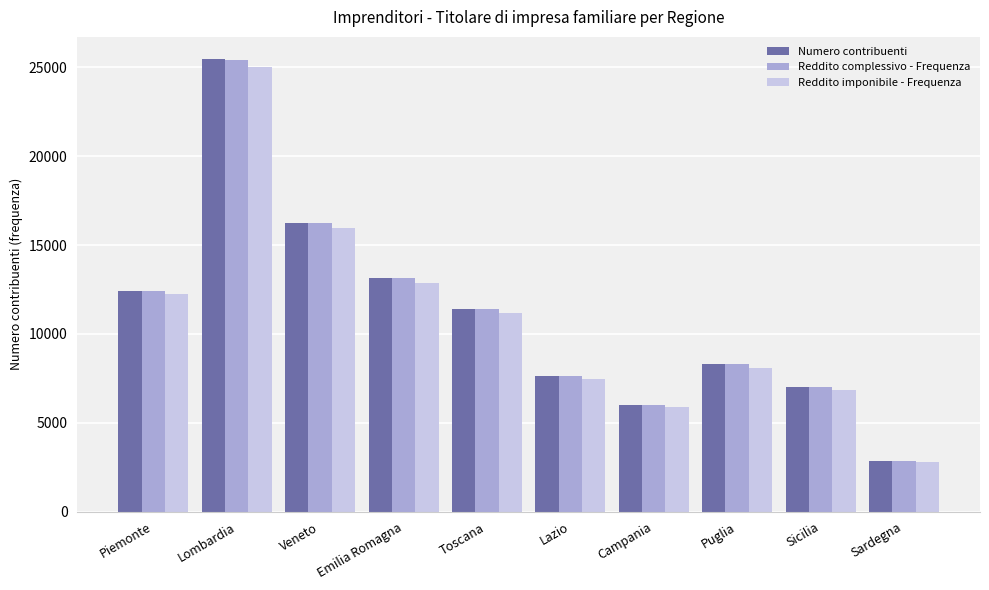

What is the label of the 9th bar from the right?

Lombardia